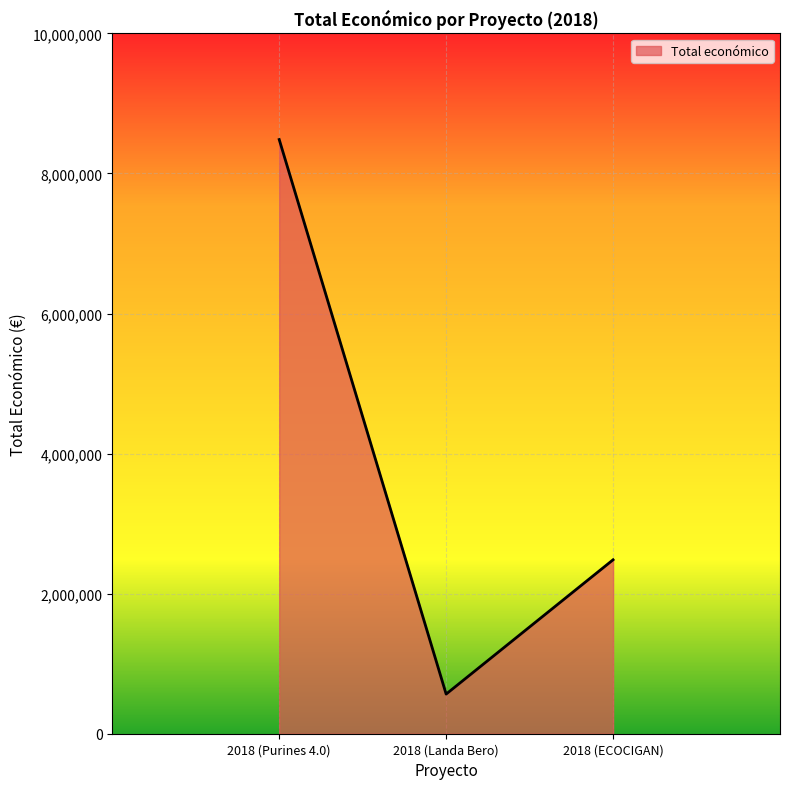

At which category does the chart reach its peak across all series?

2018 (Purines 4.0)